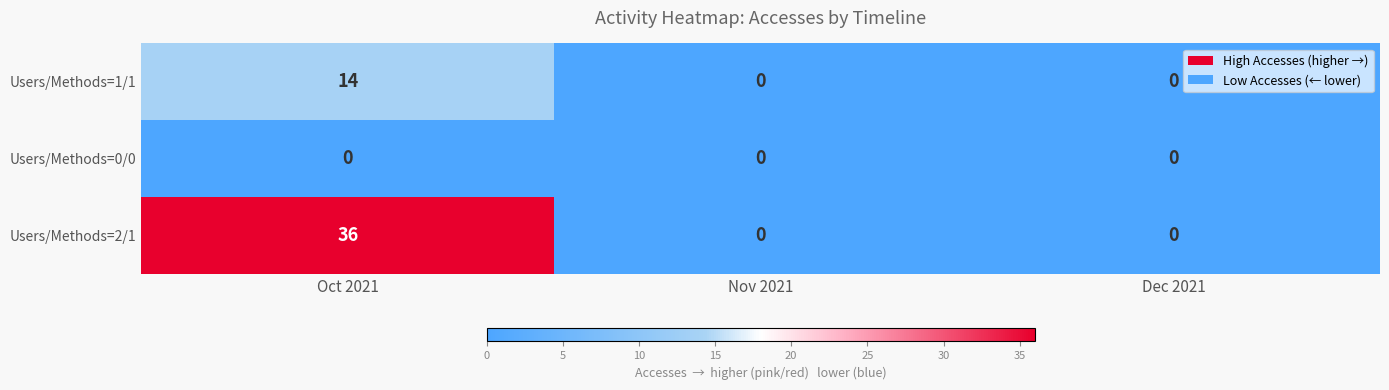

List the series in order of their peak value, lowest first.

Users/Methods=0/0, Users/Methods=1/1, Users/Methods=2/1